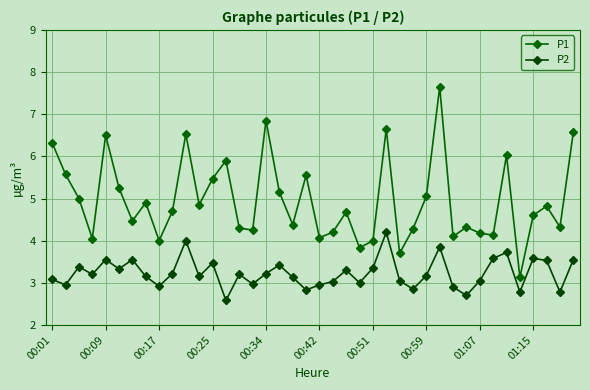

How many categories are shown in the chart?

40